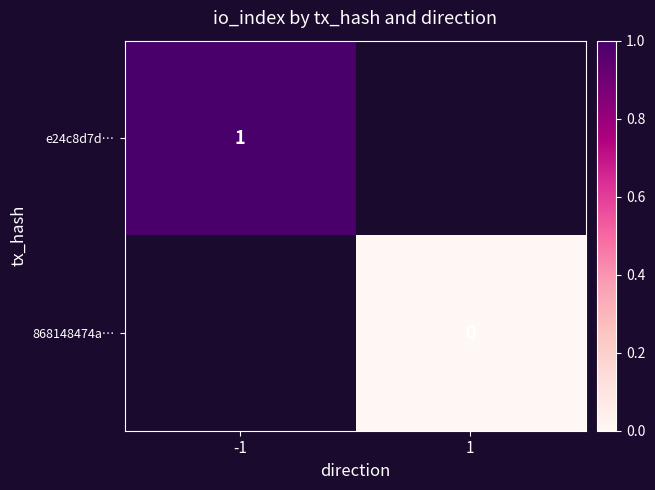

Is the value of e24c8d7d… at -1 greater than the value of 868148474a… at 1?

Yes